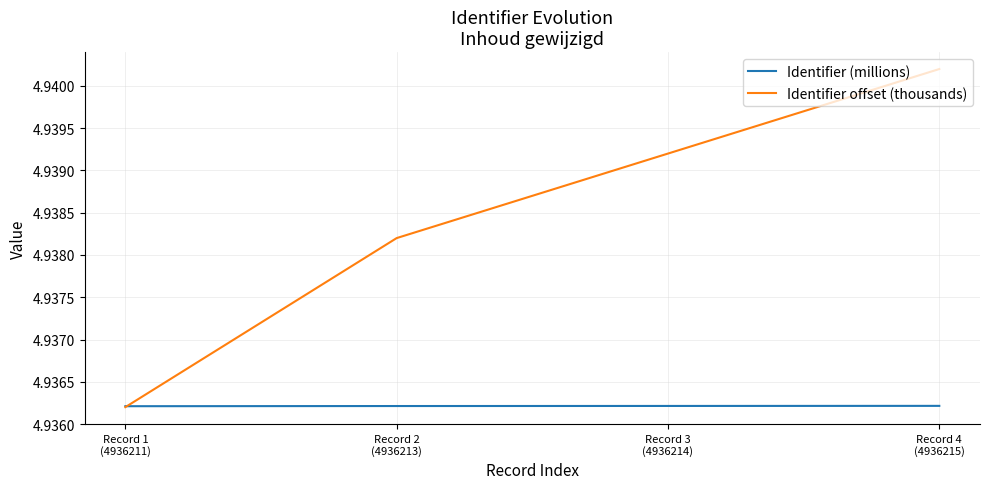

List the series in order of their peak value, highest first.

Identifier offset (thousands), Identifier (millions)